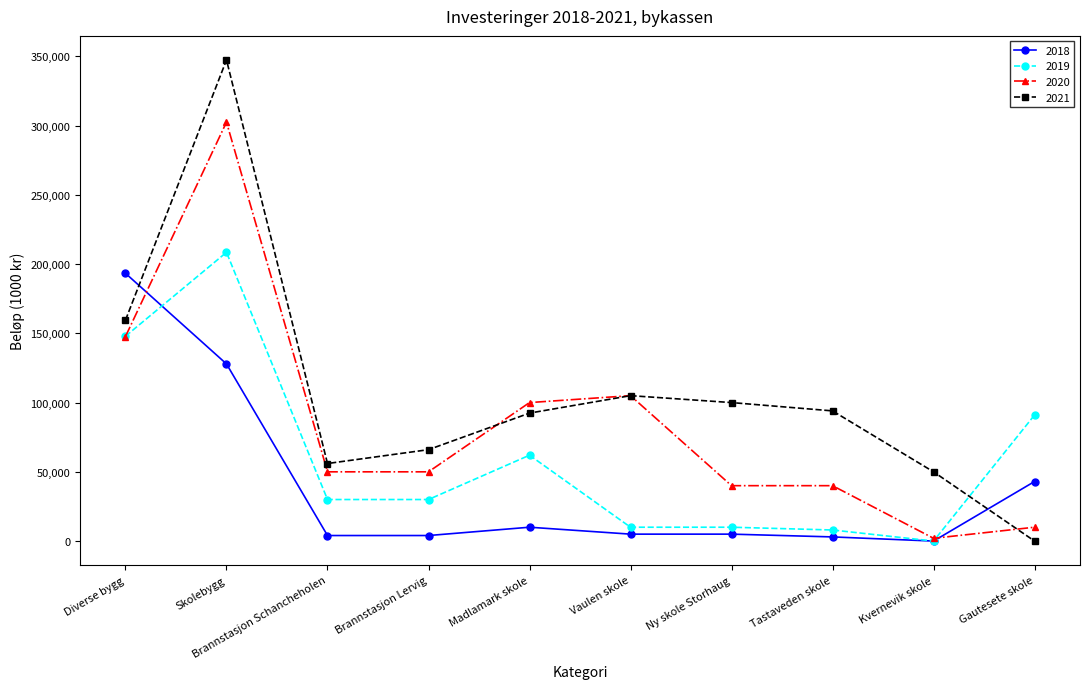

Count the number of data series in this chart.

4